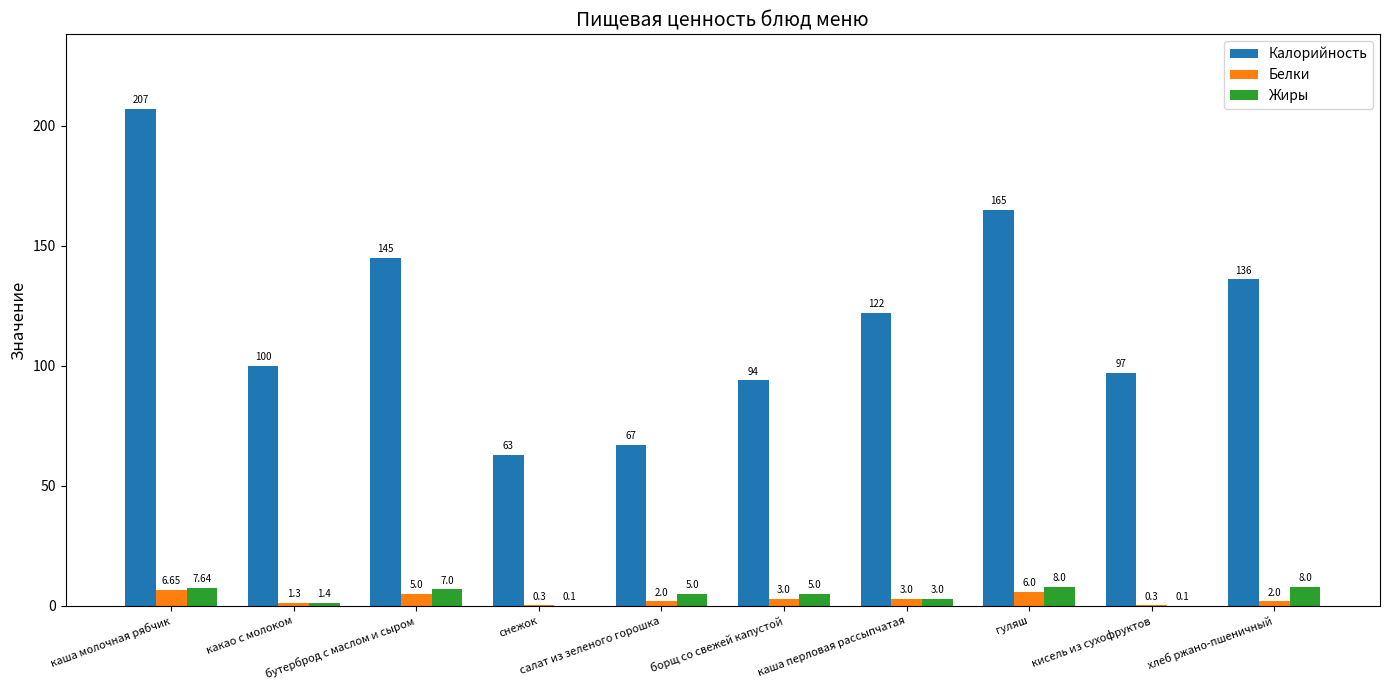

Which series has the largest total across all categories?

Калорийность